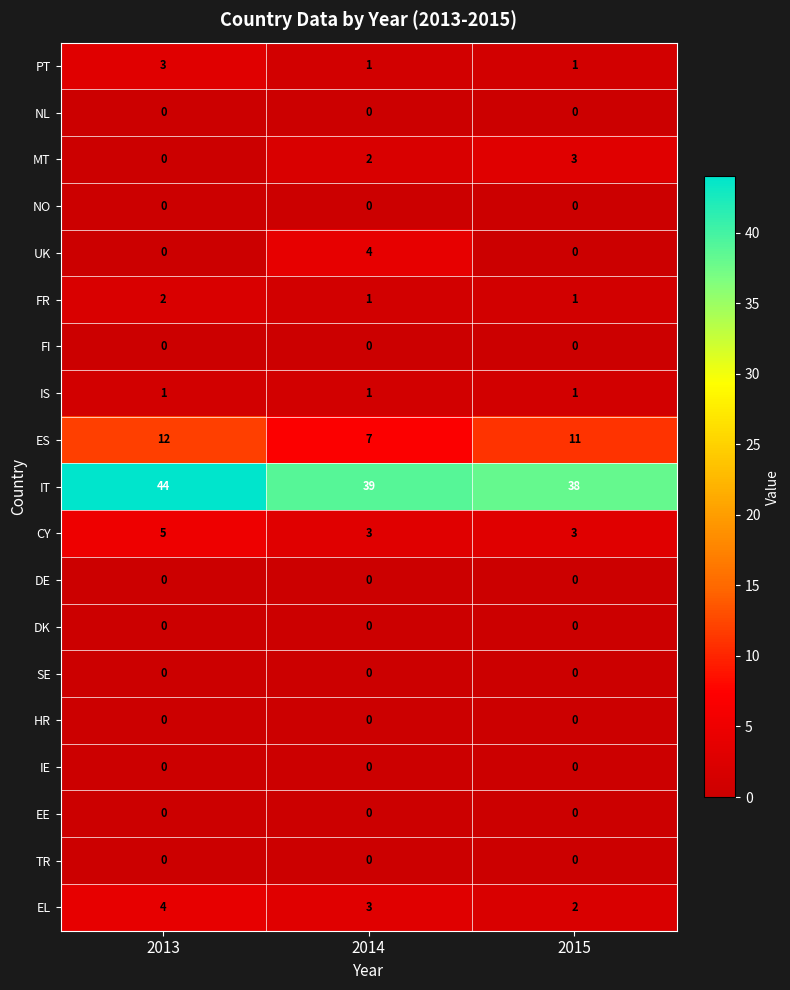

At how many categories does at least one series exceed 25?

3